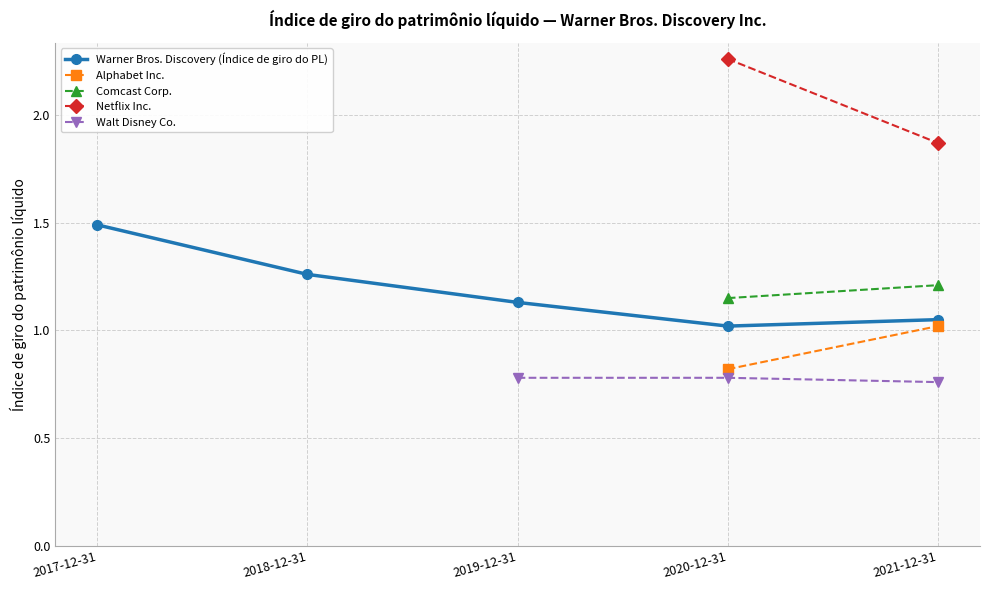

Reading right to left, what are all the values shown in this chart?

Warner Bros. Discovery (Índice de giro do PL): 1.1	1.0	1.1	1.3	1.5
Alphabet Inc.: 1.0	0.8	0.0	0.0	0.0
Comcast Corp.: 1.2	1.1	0.0	0.0	0.0
Netflix Inc.: 1.9	2.3	0.0	0.0	0.0
Walt Disney Co.: 0.8	0.8	0.8	0.0	0.0